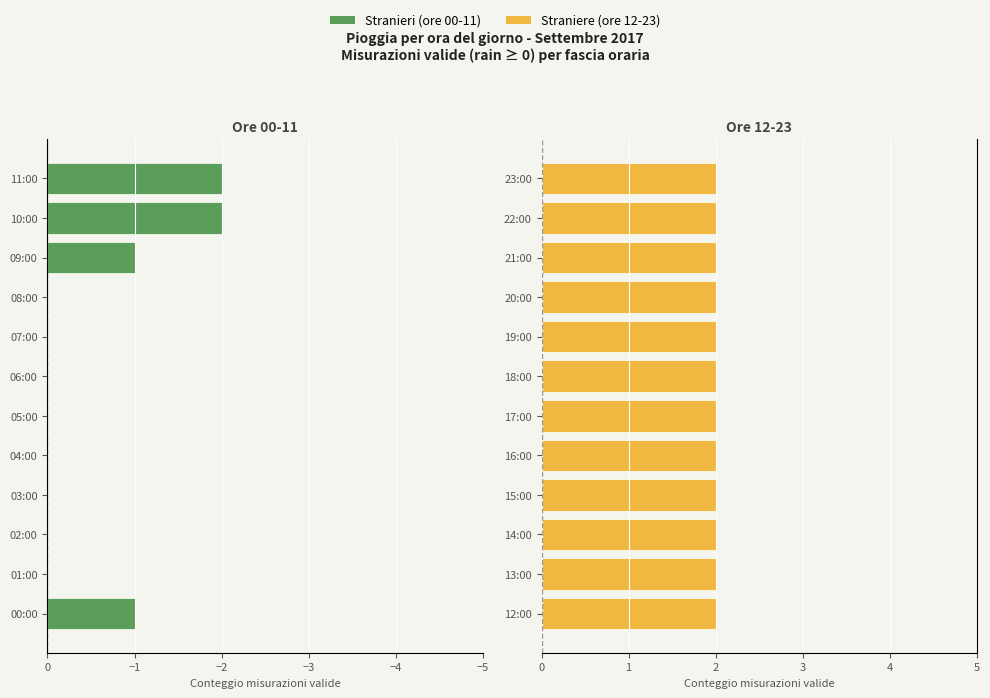

How many data points in Stranieri are less than 0?

4